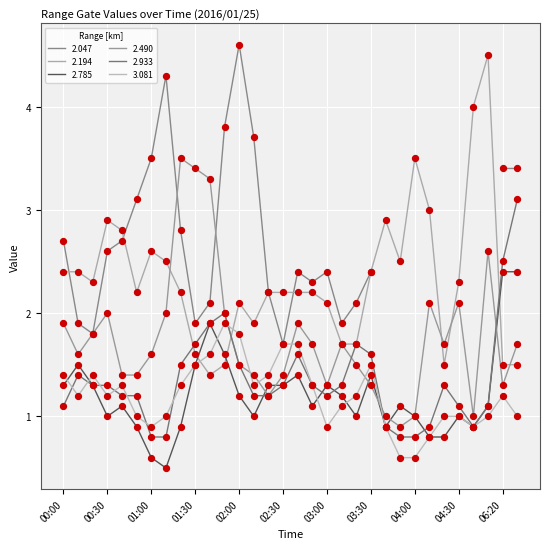

Is the value of 3.081 at 01:40 greater than the value of 2.785 at 04:40?

Yes